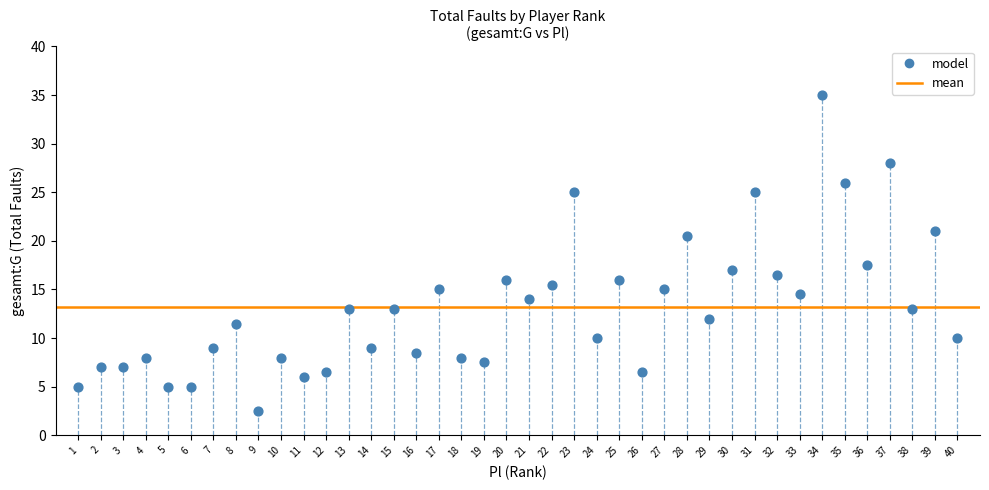

What is the range of Y values (max minus min)?

32.5